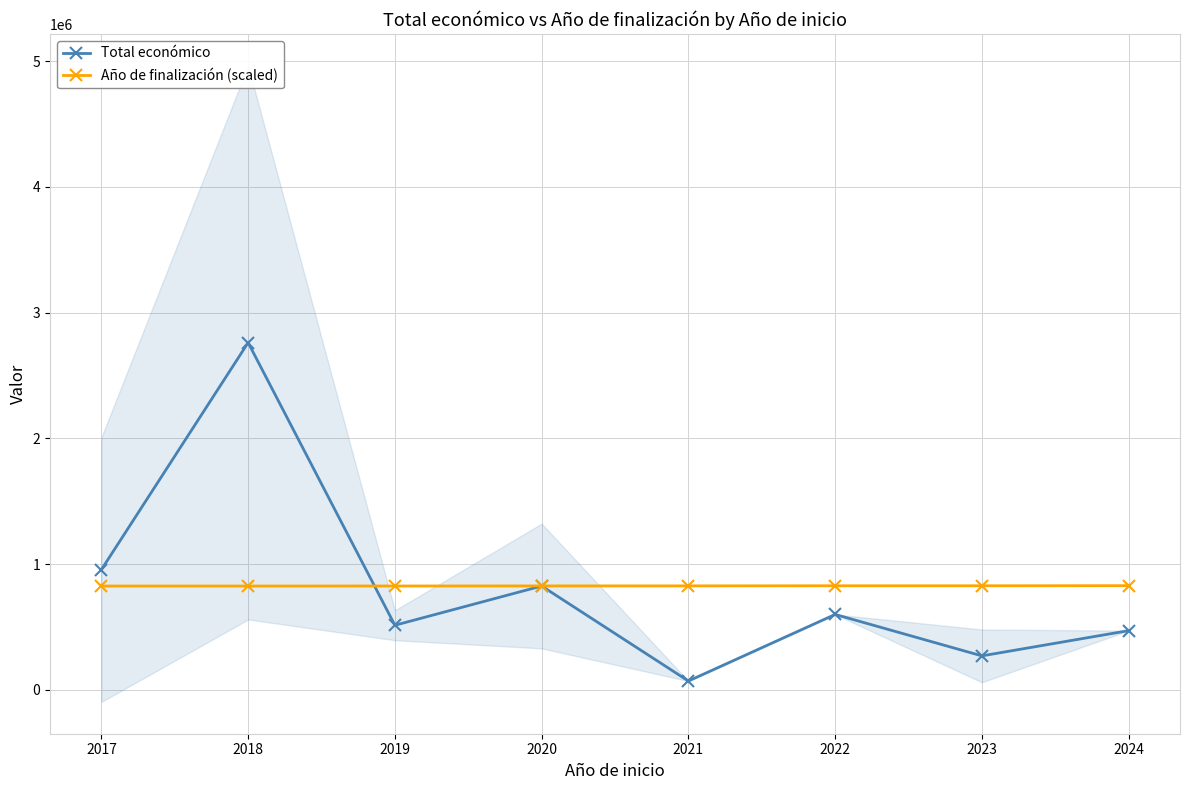

What is the value of the Año de finalización (scaled) point at the 8th from the left?

828482.2